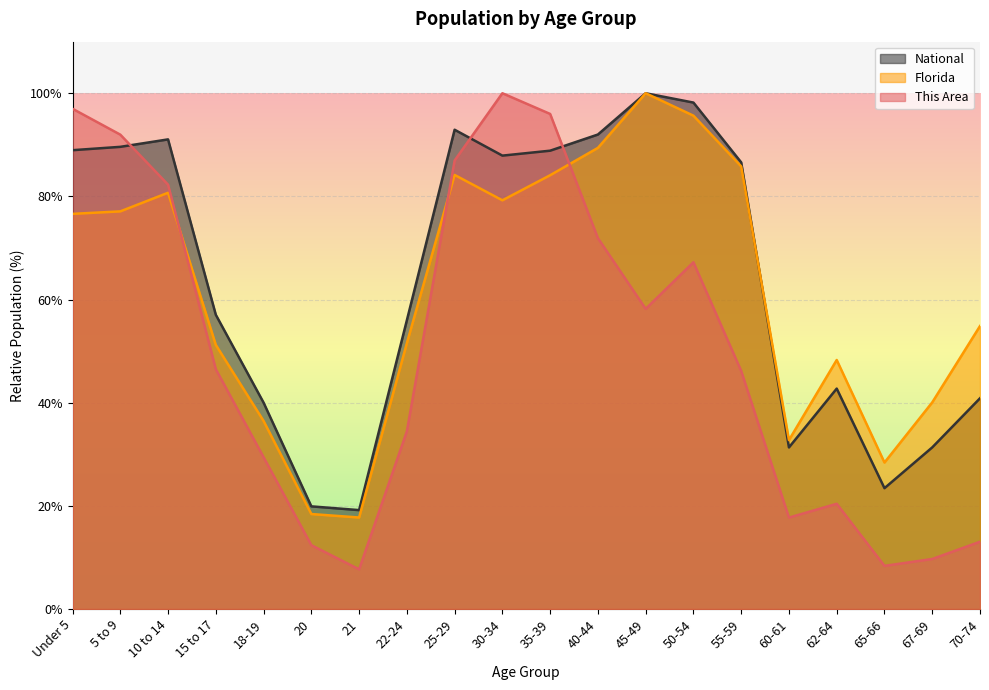

Count the number of categories in the chart.

20